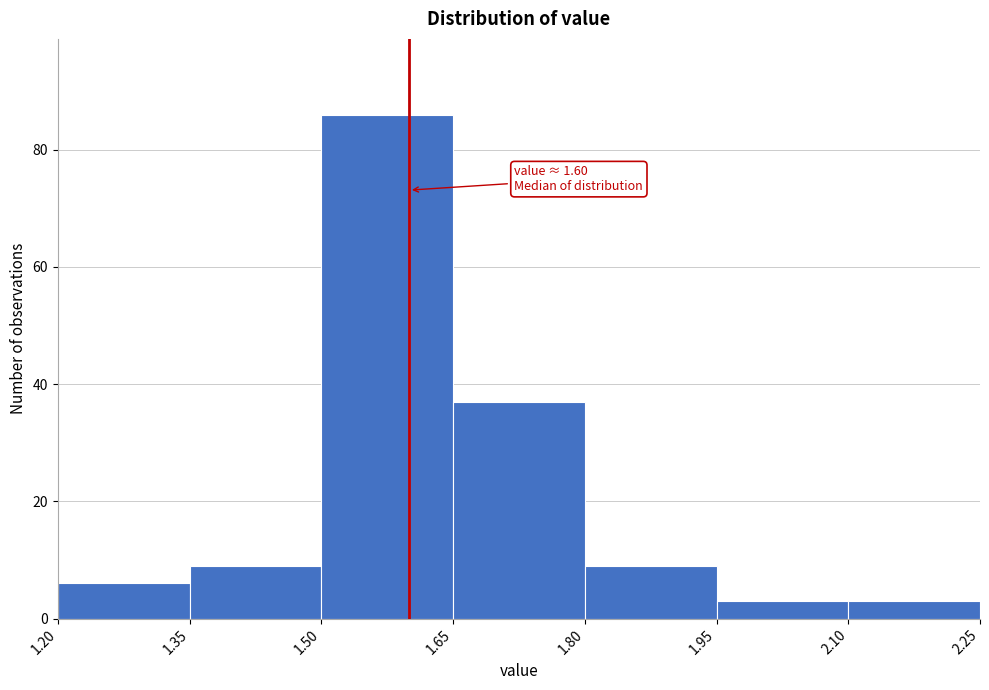

Over which range of the x-axis is the bar tallest?

1.50 to 1.65